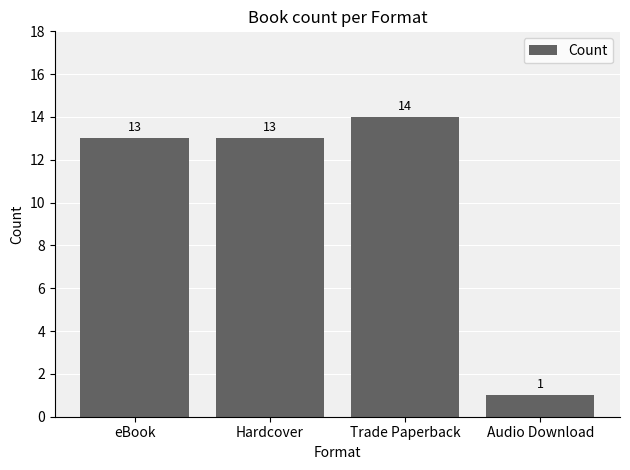

What is the ratio of the value at Trade Paperback to the value at eBook?

1.1